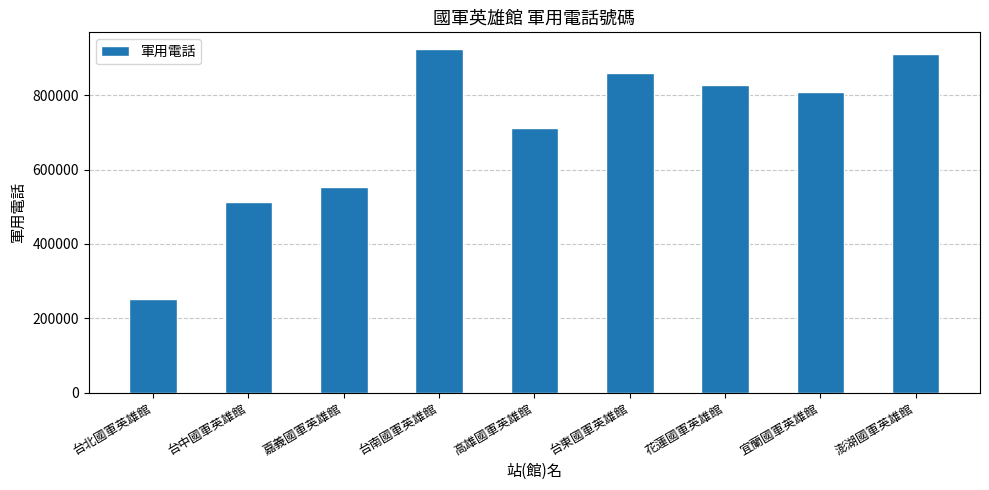

How many data points are less than 808414?

4